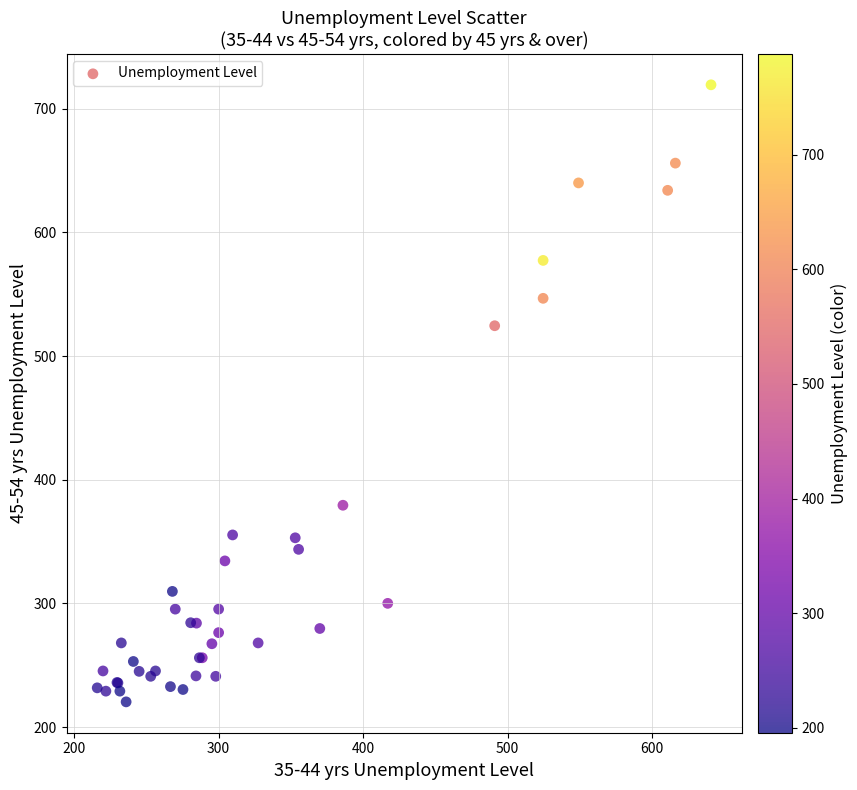

What Y value in the scatter plot is closest to 469?

524.5